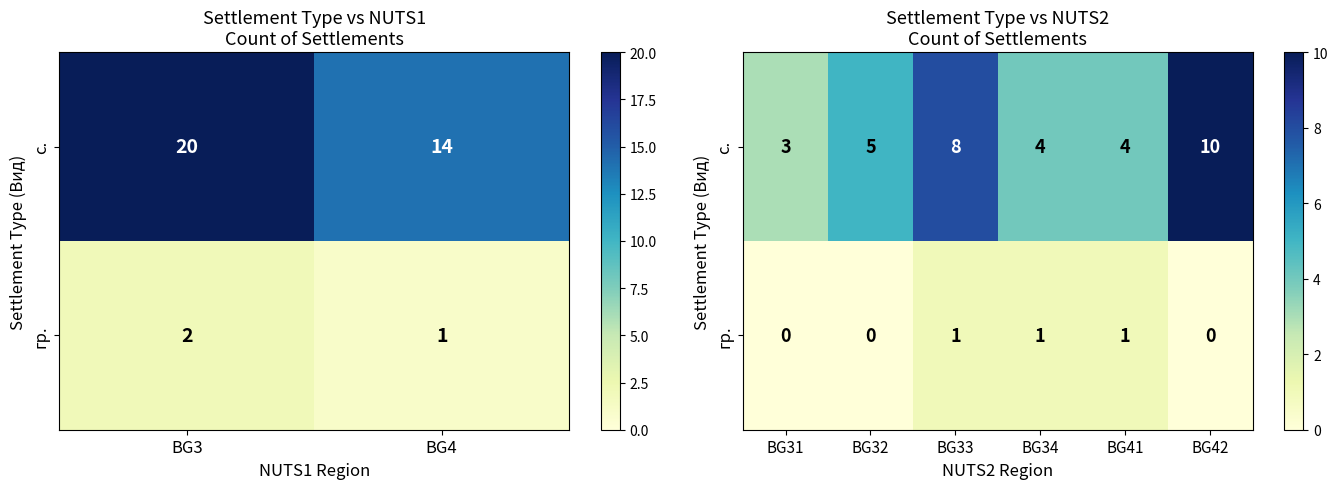

Is it true that с. equals 3 at BG34?

False